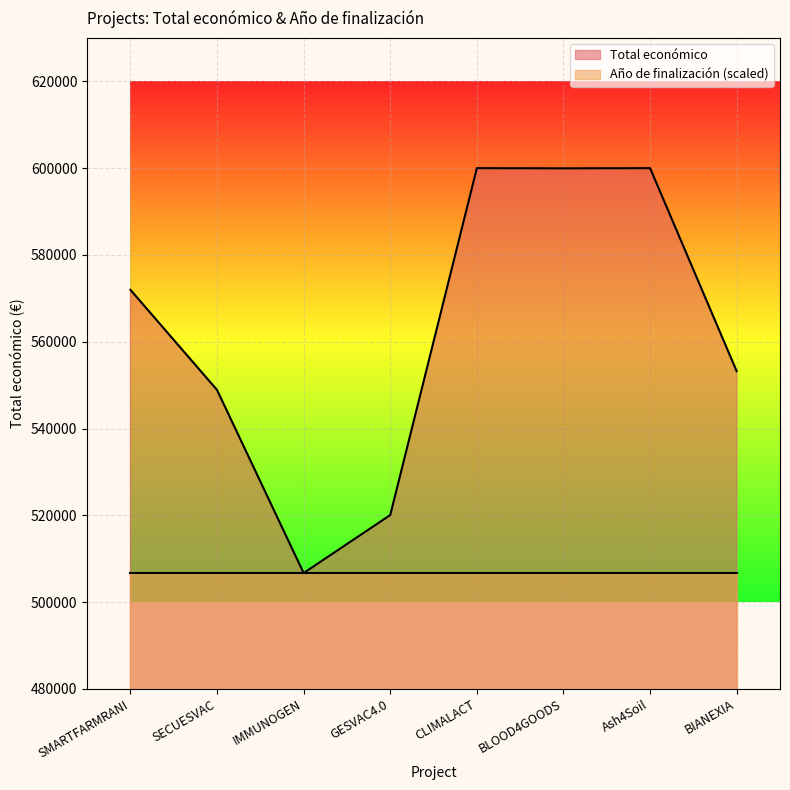

At which label is the value closest to 553351?

BIANEXIA